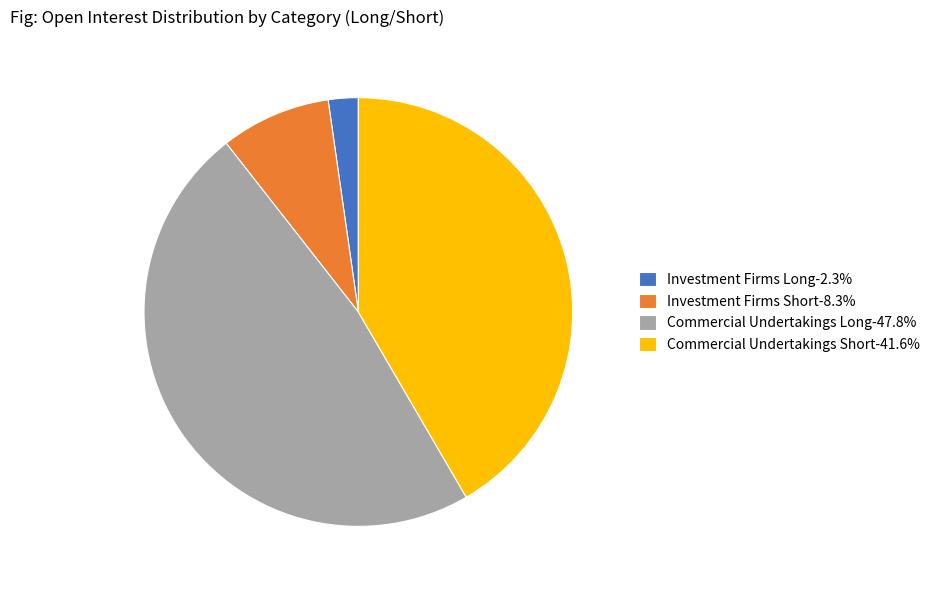

Do Investment Firms Short-8.3% and Investment Firms Long-2.3% together represent more than half of the pie?

No